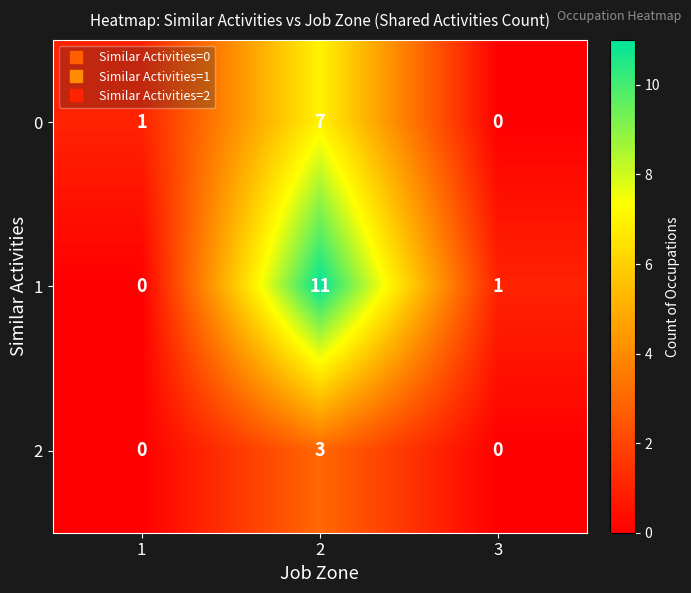

At which category is the sum across all series the highest?

2